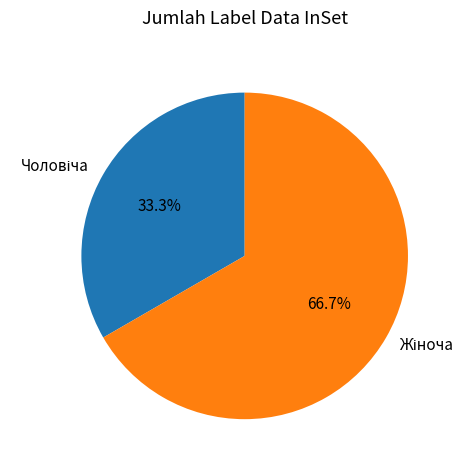

Does any single category account for the majority?

Yes